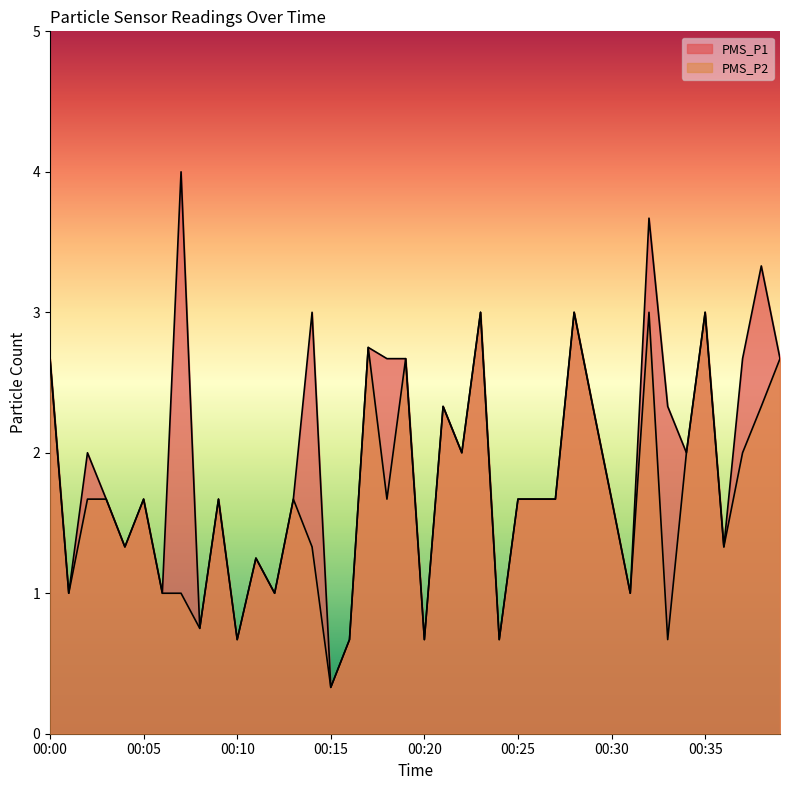

Reading left to right, what are all the values shown in this chart?

PMS_P1: 2.7	1.0	2.0	1.7	1.3	1.7	1.0	4.0	0.8	1.7	0.7	1.2	1.0	1.7	3.0	0.3	0.7	2.8	2.7	2.7	0.7	2.3	2.0	3.0	0.7	1.7	1.7	1.7	3.0	2.3	1.7	1.0	3.7	2.3	2.0	3.0	1.3	2.7	3.3	2.7
PMS_P2: 2.7	1.0	1.7	1.7	1.3	1.7	1.0	1.0	0.8	1.7	0.7	1.2	1.0	1.7	1.3	0.3	0.7	2.8	1.7	2.7	0.7	2.3	2.0	3.0	0.7	1.7	1.7	1.7	3.0	2.3	1.7	1.0	3.0	0.7	2.0	3.0	1.3	2.0	2.3	2.7